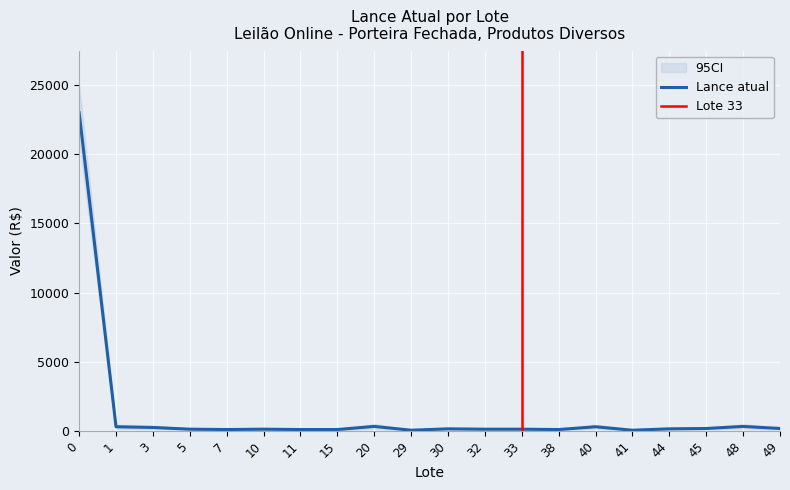

What is the highest value of the Lance atual series?

23000